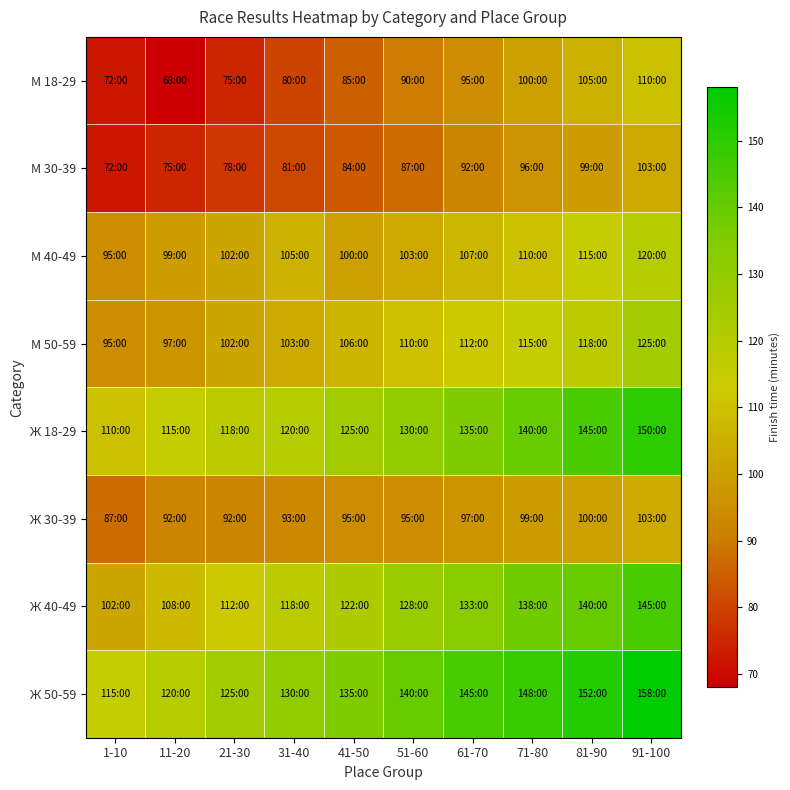

Which series changed the most between 31-40 and 41-50?

М 18-29